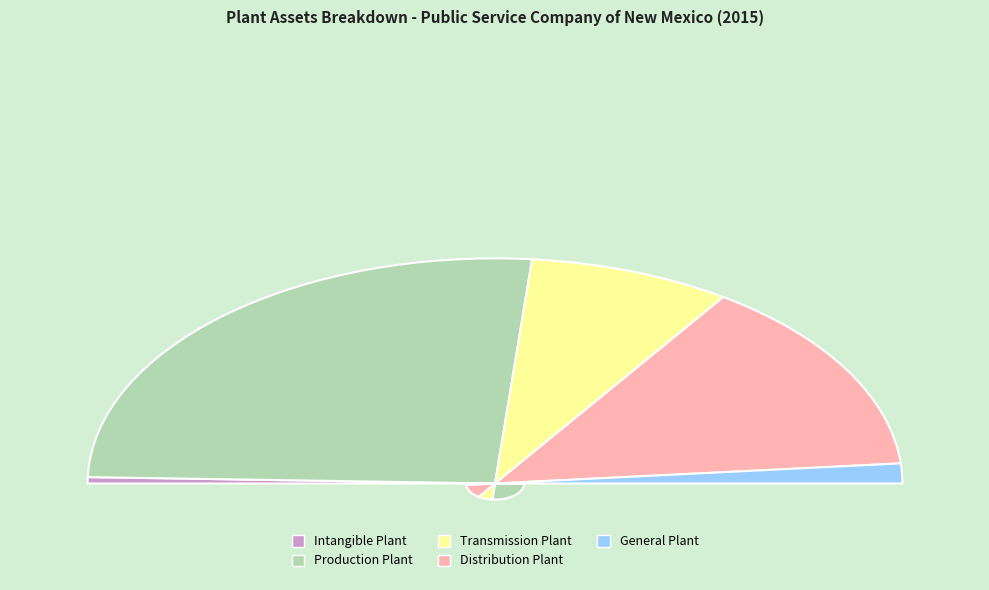

Is it true that Intangible Plant is 11% of the pie?

False